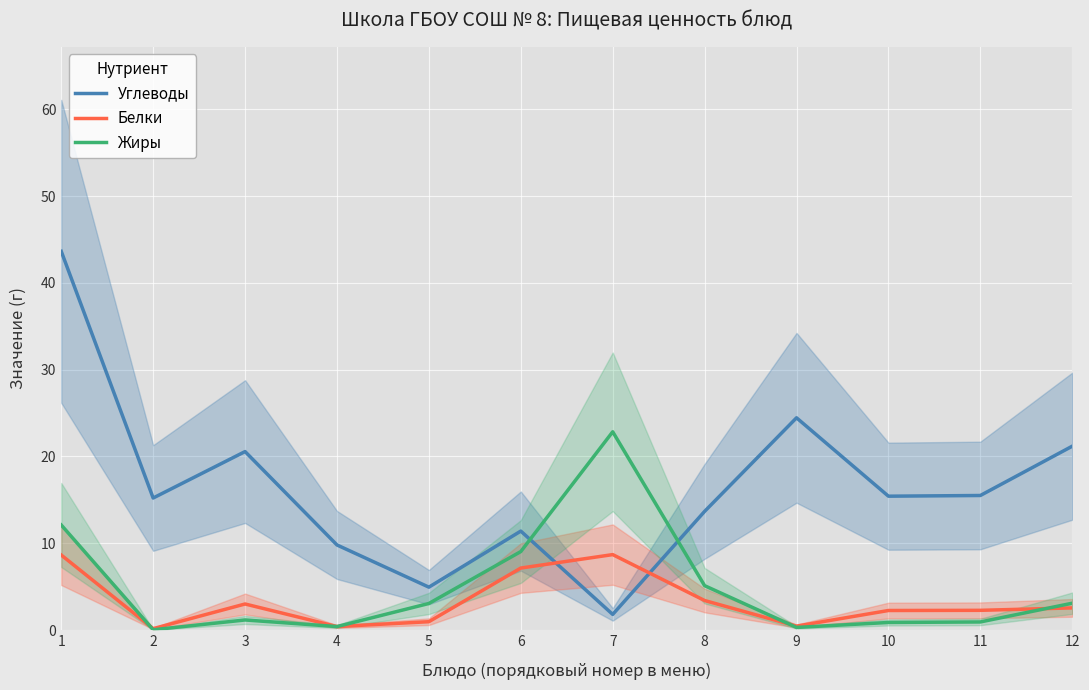

Reading left to right, what are all the values shown in this chart?

Углеводы: 43.6	15.2	20.6	9.8	4.9	11.4	1.8	13.7	24.4	15.4	15.5	21.2
Белки: 8.6	0.2	3.0	0.4	1.0	7.1	8.7	3.4	0.5	2.2	2.3	2.5
Жиры: 12.1	0.0	1.2	0.4	3.1	9.0	22.8	5.1	0.3	0.9	0.9	3.1